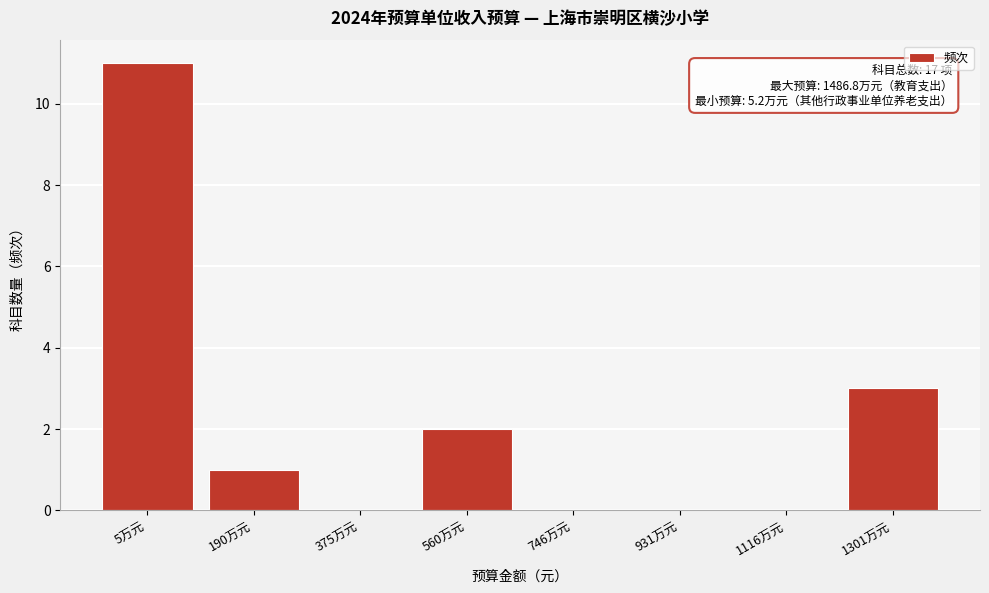

Reading right to left, transcribe all the data shown in this chart.

1301万元=3	1116万元=0	931万元=0	746万元=0	560万元=2	375万元=0	190万元=1	5万元=11